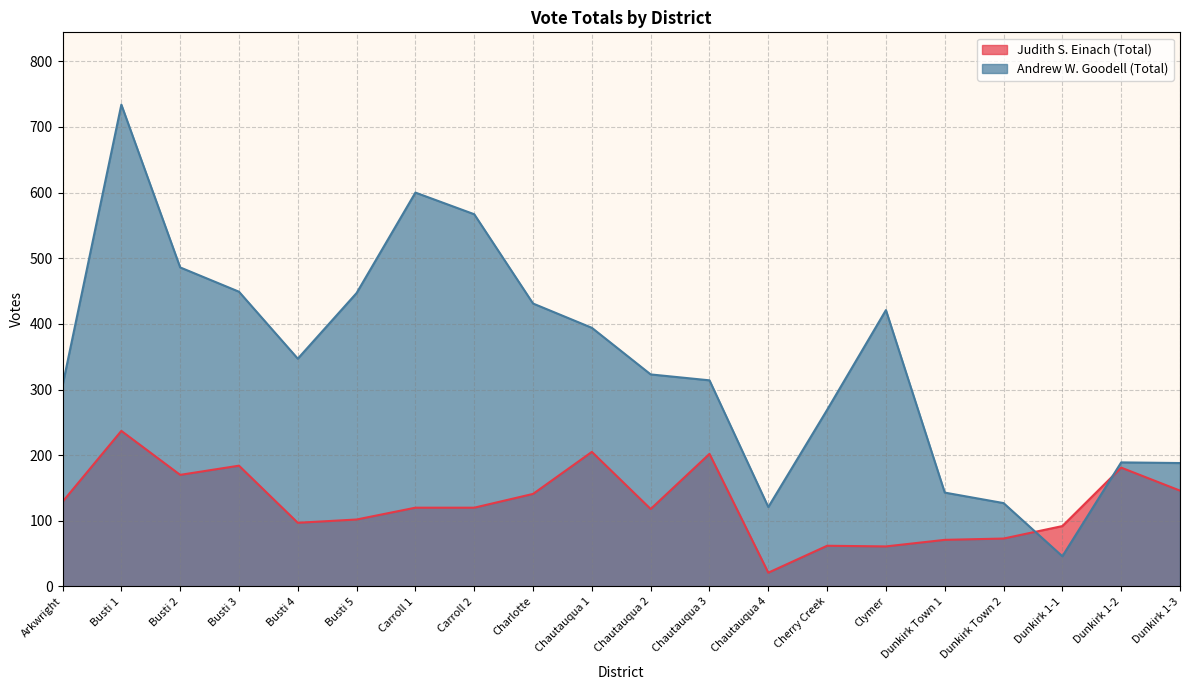

Does the chart display data point markers on the line(s)?

No